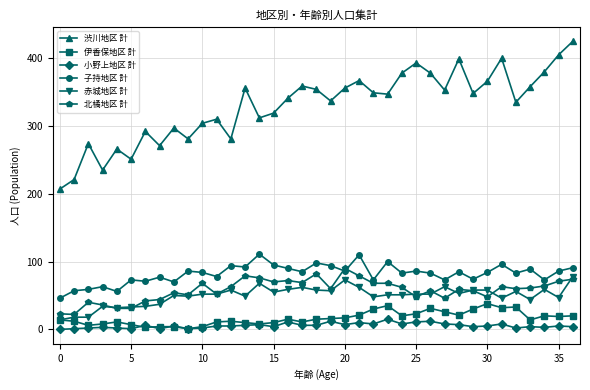

Which series has the largest range (max minus min)?

渋川地区 計